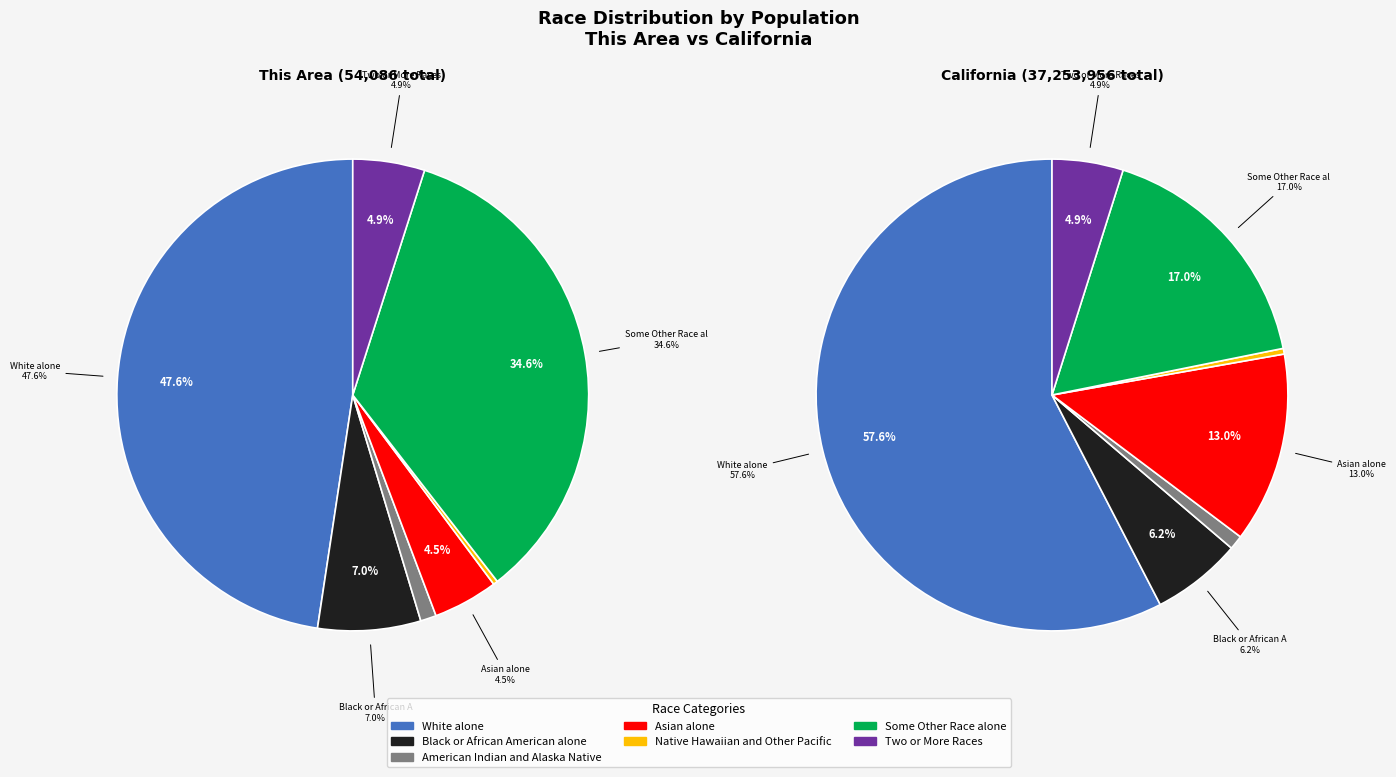

How many segments does this pie chart have?

7